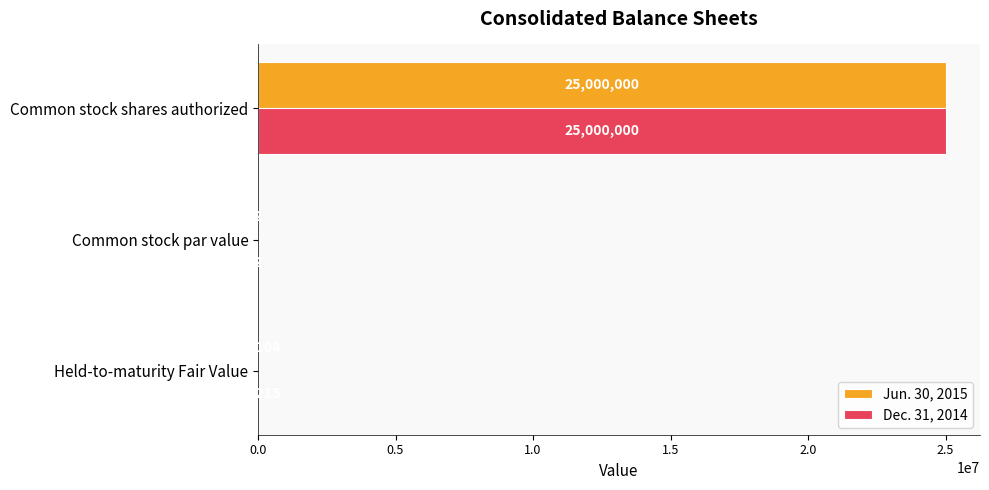

True or false: Jun. 30, 2015 has a value of 14104 at Held-to-maturity Fair Value.

True